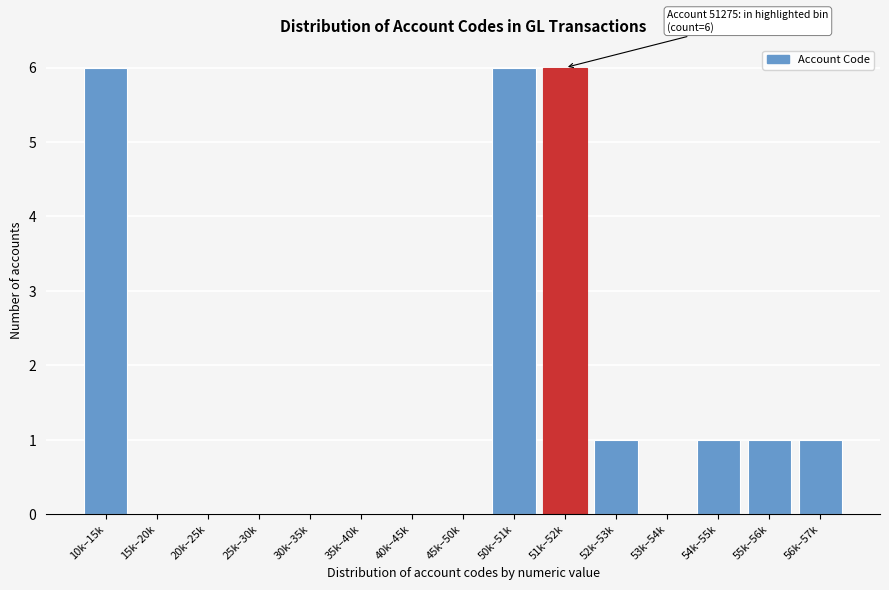

Reading right to left, what are all the values shown in this chart?

56k–57k=1	55k–56k=1	54k–55k=1	53k–54k=0	52k–53k=1	51k–52k=6	50k–51k=6	45k–50k=0	40k–45k=0	35k–40k=0	30k–35k=0	25k–30k=0	20k–25k=0	15k–20k=0	10k–15k=6